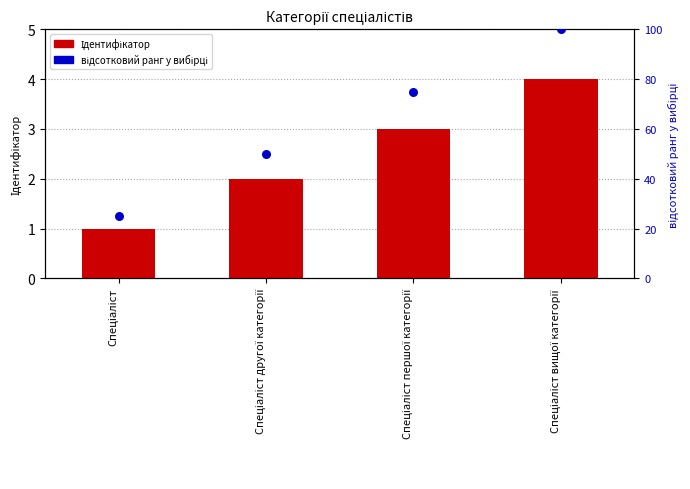

Which series reaches the maximum Y coordinate?

відсотковий ранг